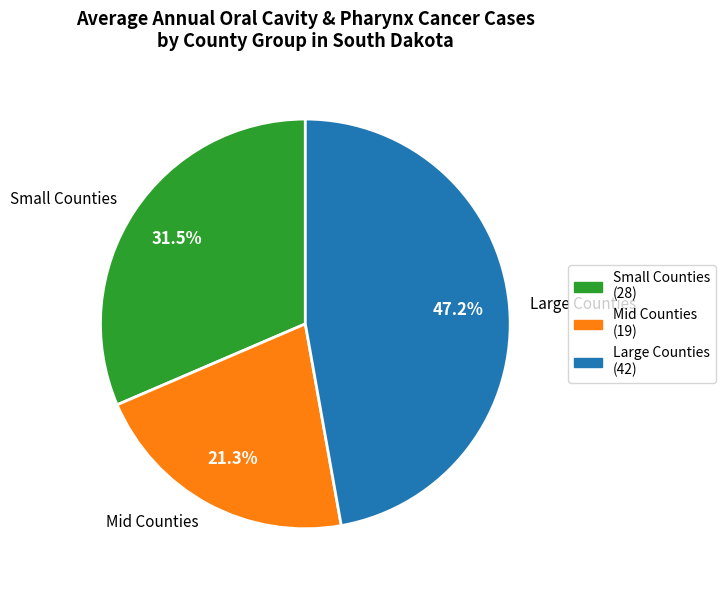

Is Large Counties the majority of the pie?

No